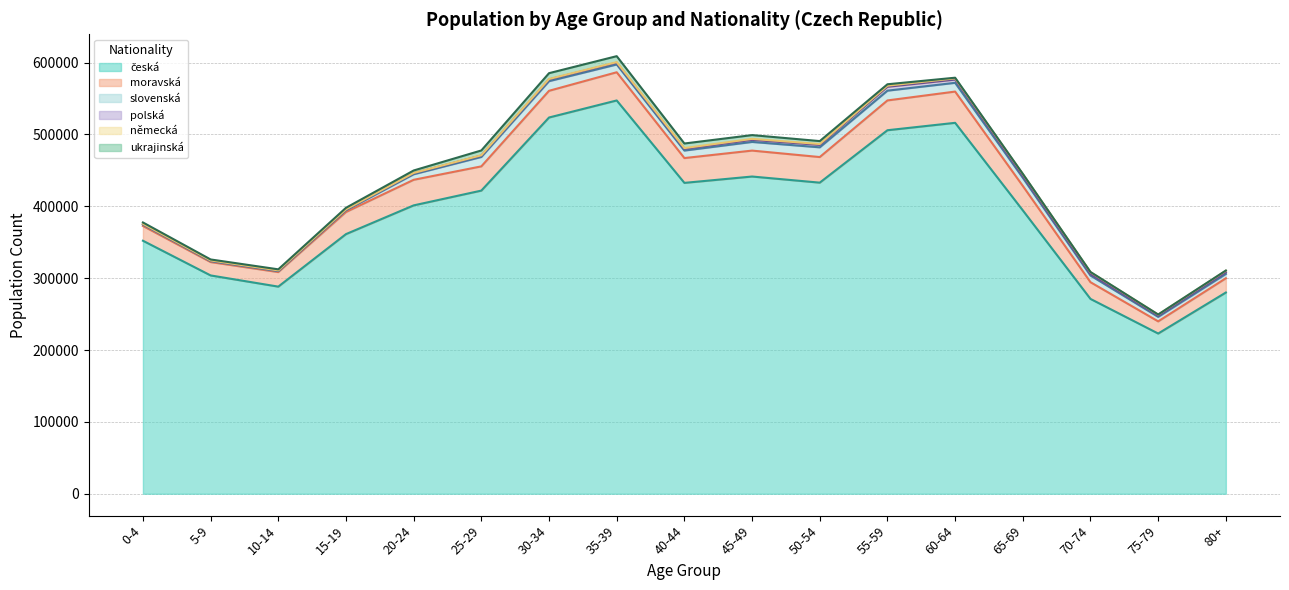

Rank the series by their maximum value, from lowest to highest.

německá, polská, ukrajinská, slovenská, moravská, česká